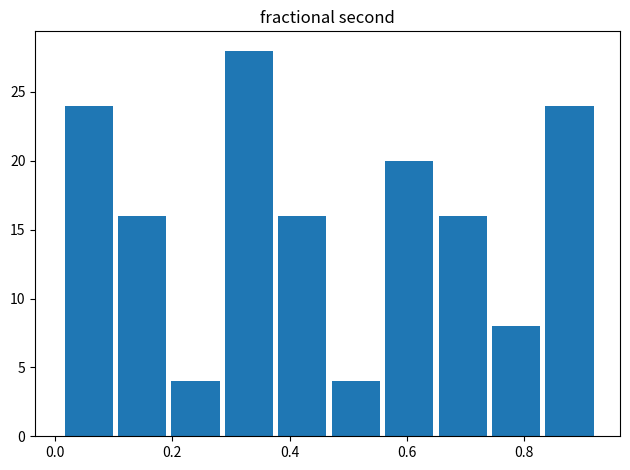

Reading left to right, list every bar in this chart as the range it spans on the x-axis followed by its height. Neither the bar edges nor the heights are printed on the chart, so give them approximately, as read against the axes.

0.02 to 0.10: 24
0.10 to 0.20: 16
0.20 to 0.28: 4
0.28 to 0.38: 28
0.38 to 0.46: 16
0.46 to 0.56: 4
0.56 to 0.64: 20
0.64 to 0.74: 16
0.74 to 0.84: 8
0.84 to 0.92: 24